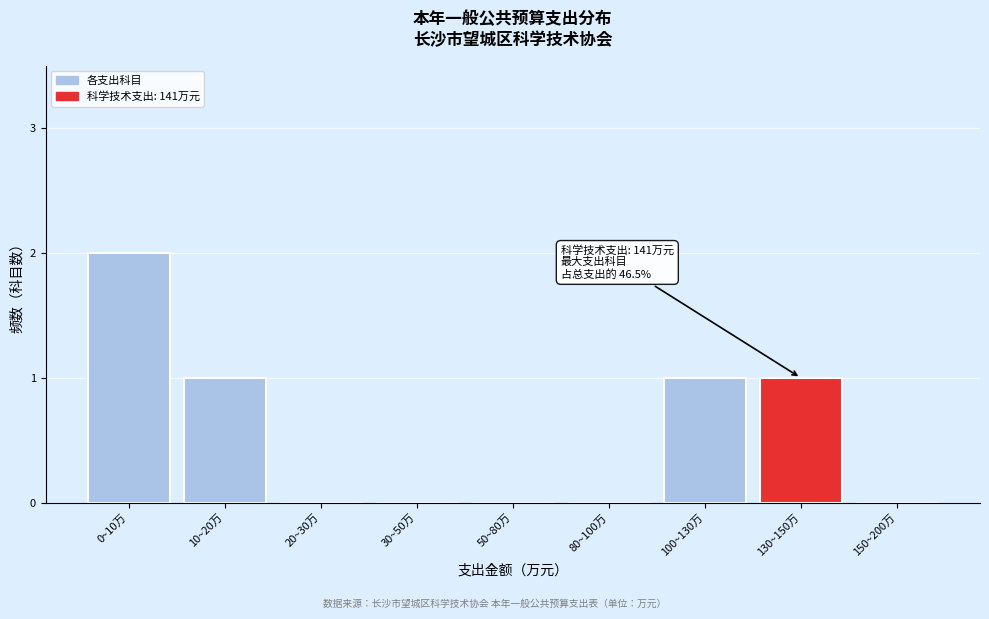

Reading right to left, extract all data points from this chart.

150~200万=0	130~150万=1	100~130万=1	80~100万=0	50~80万=0	30~50万=0	20~30万=0	10~20万=1	0~10万=2